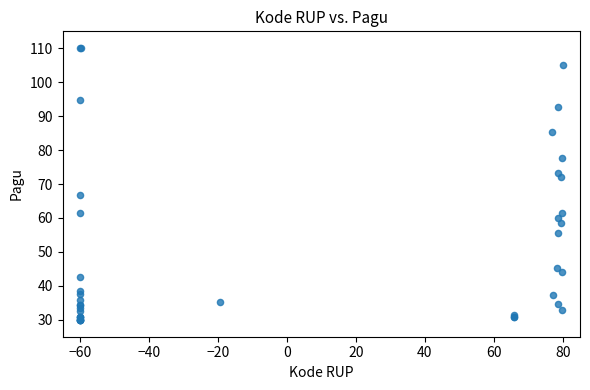

What Y value in the scatter plot is closest to 70?

72.0